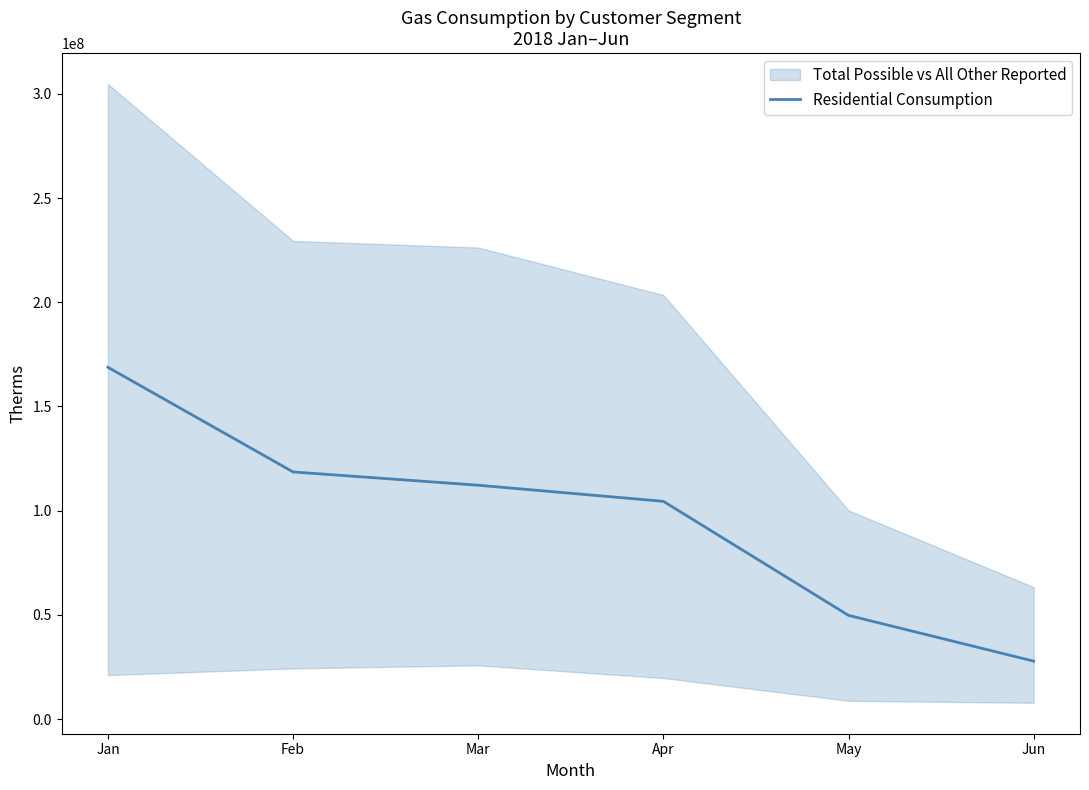

Does the chart have visible grid lines?

No